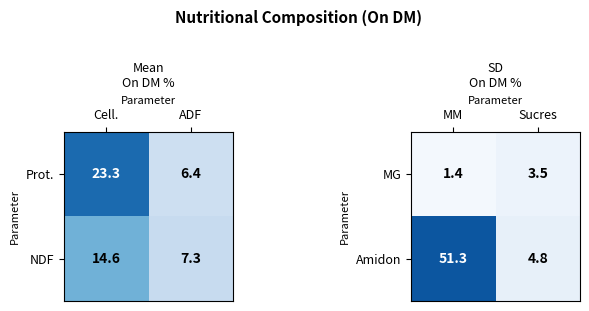

What is the difference between the Amidon values at Sucres and MM?

46.5